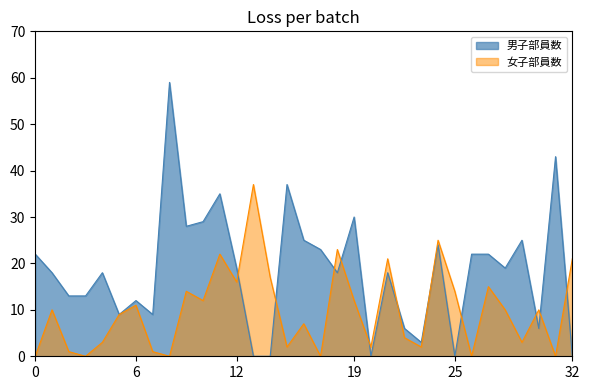

Rank the series by their maximum value, from highest to lowest.

男子部員数, 女子部員数